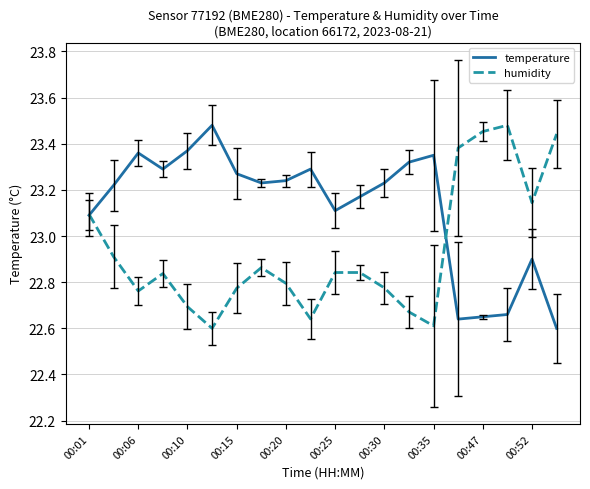

List the series in order of their overall mean, highest first.

temperature, humidity